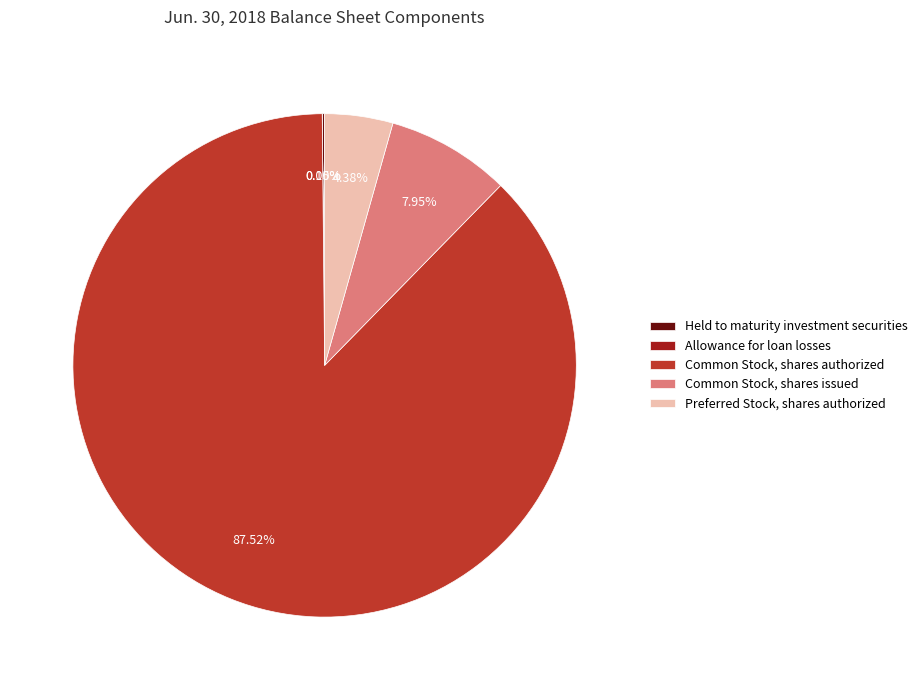

Which slice represents more than half of the pie?

Common Stock, shares authorized